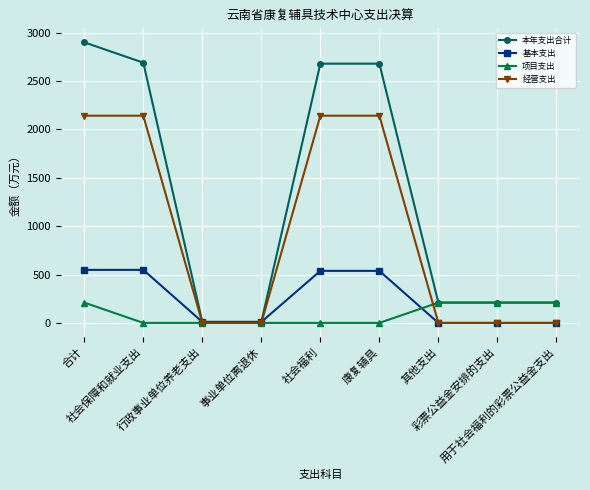

True or false: 经营支出 has a value of 0.0 at 彩票公益金安排的支出.

True